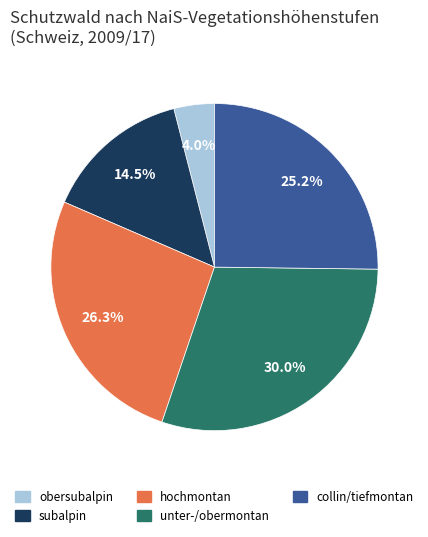

How many slices are in this pie chart?

5